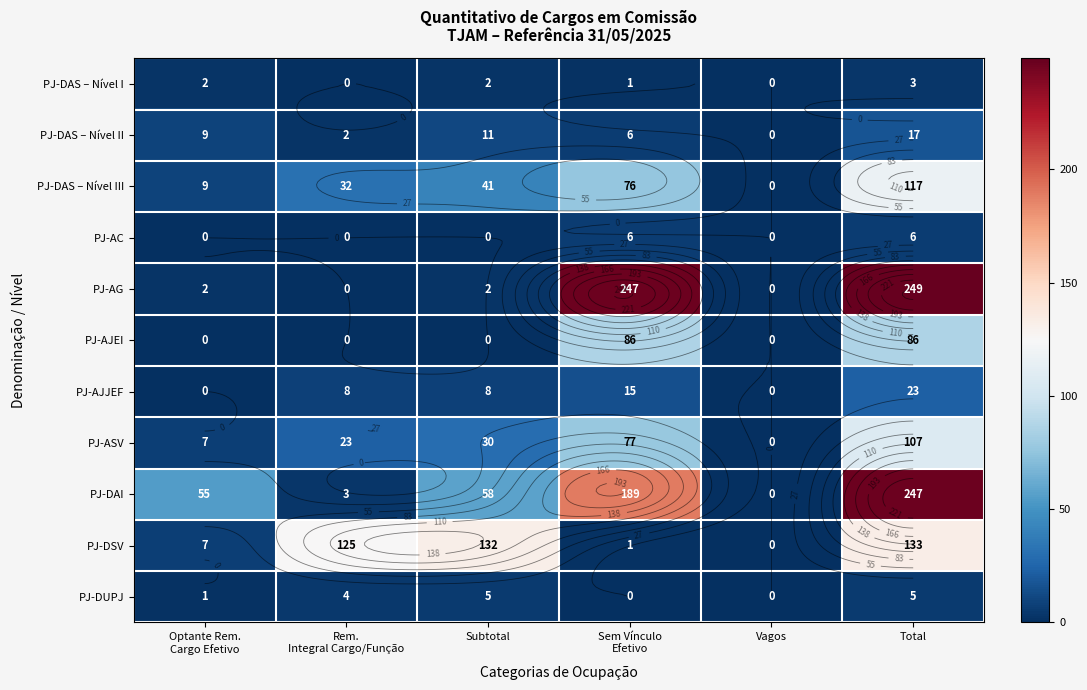

At Vagos, list the series in order from smallest to largest.

PJ-DAS – Nível I, PJ-DAS – Nível II, PJ-DAS – Nível III, PJ-AC, PJ-AG, PJ-AJEI, PJ-AJJEF, PJ-ASV, PJ-DAI, PJ-DSV, PJ-DUPJ